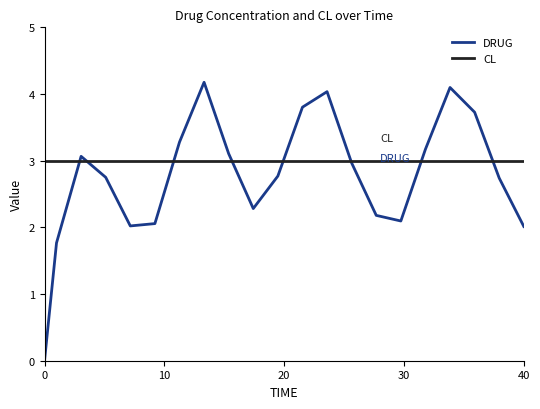

List the series in order of their overall mean, lowest first.

DRUG, CL